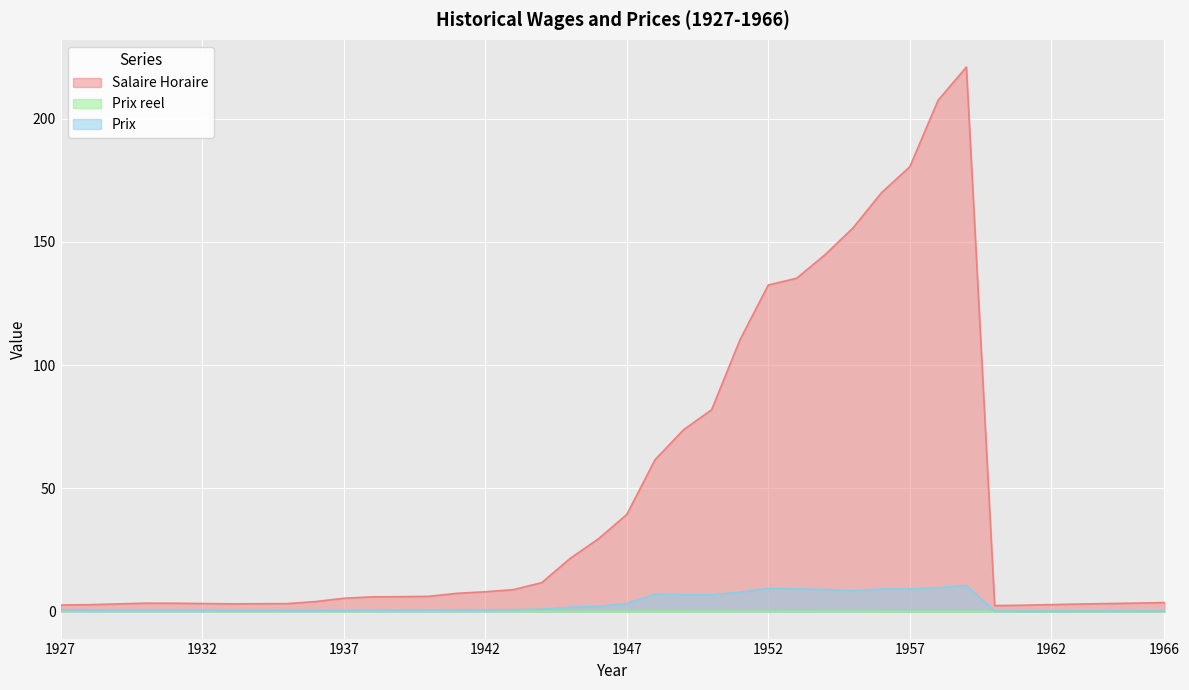

What is the sum of all Prix values?

117.5